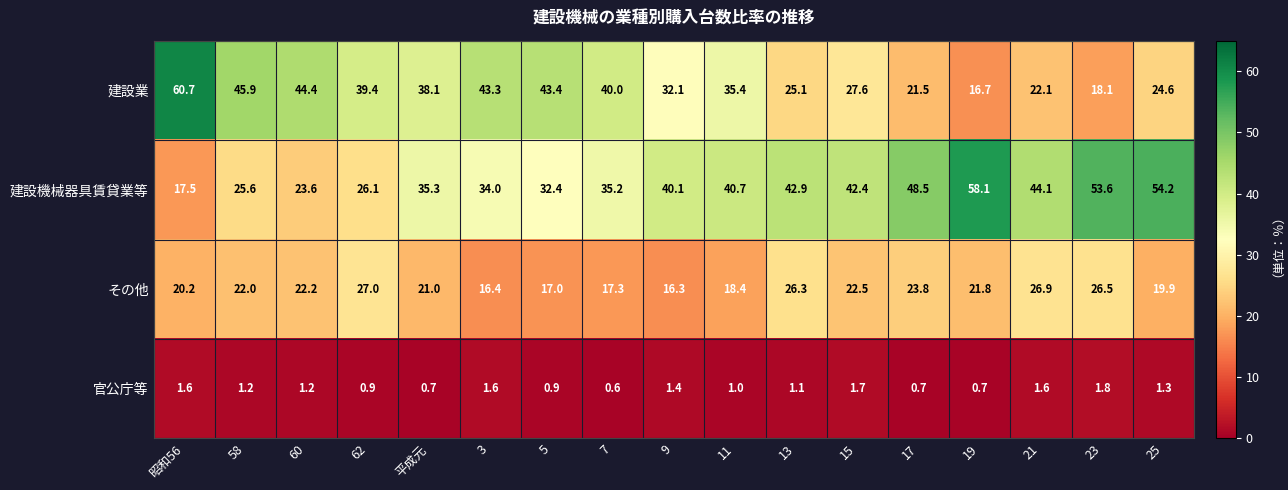

Rank the series by their maximum value, from lowest to highest.

官公庁等, その他, 建設機械器具賃貸業等, 建設業